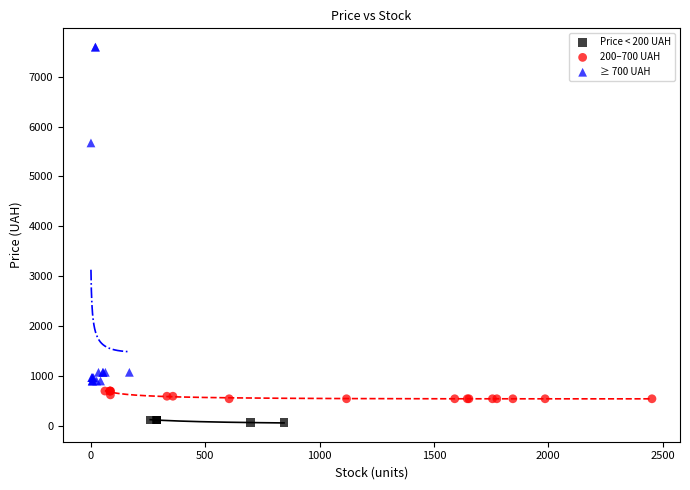

Which series has the largest Y range (max minus min)?

≥ 700 UAH